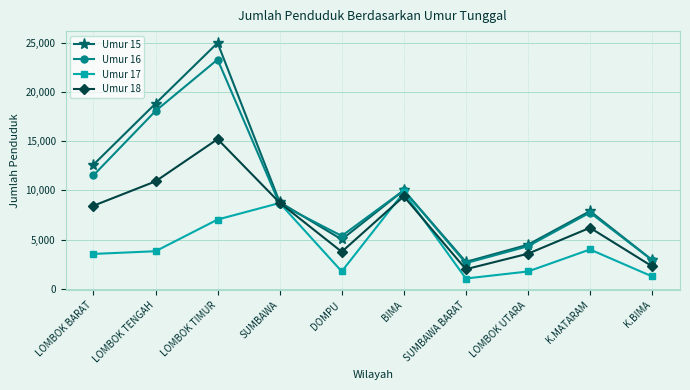

How many data points in Umur 17 are less than 3806?

5